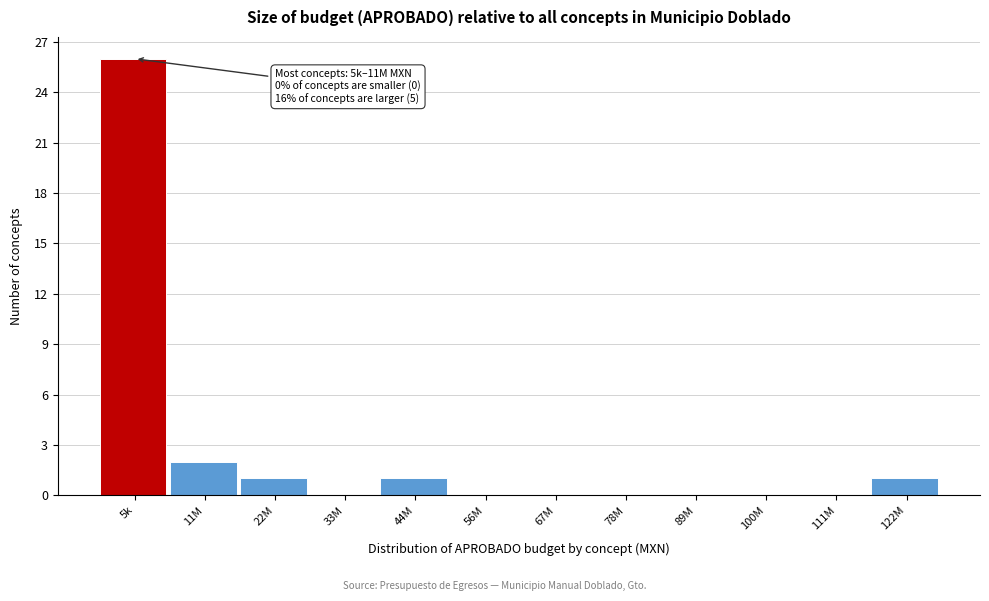

Reading right to left, extract all data points from this chart.

122M=1	111M=0	100M=0	89M=0	78M=0	67M=0	56M=0	44M=1	33M=0	22M=1	11M=2	5k=26